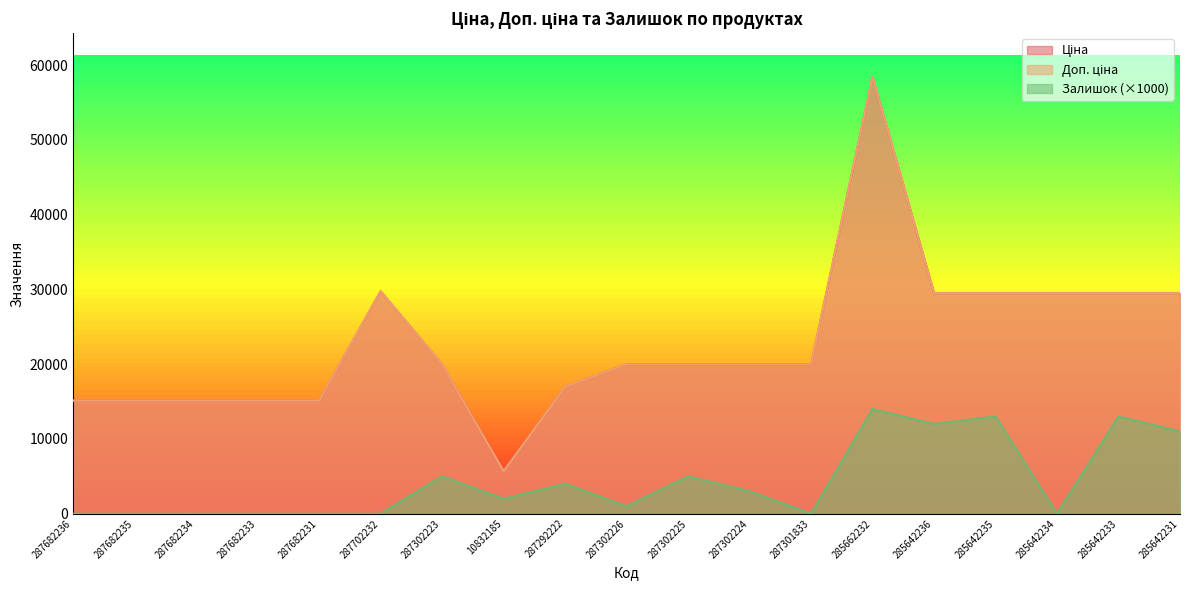

Does the chart display data point markers on the line(s)?

No